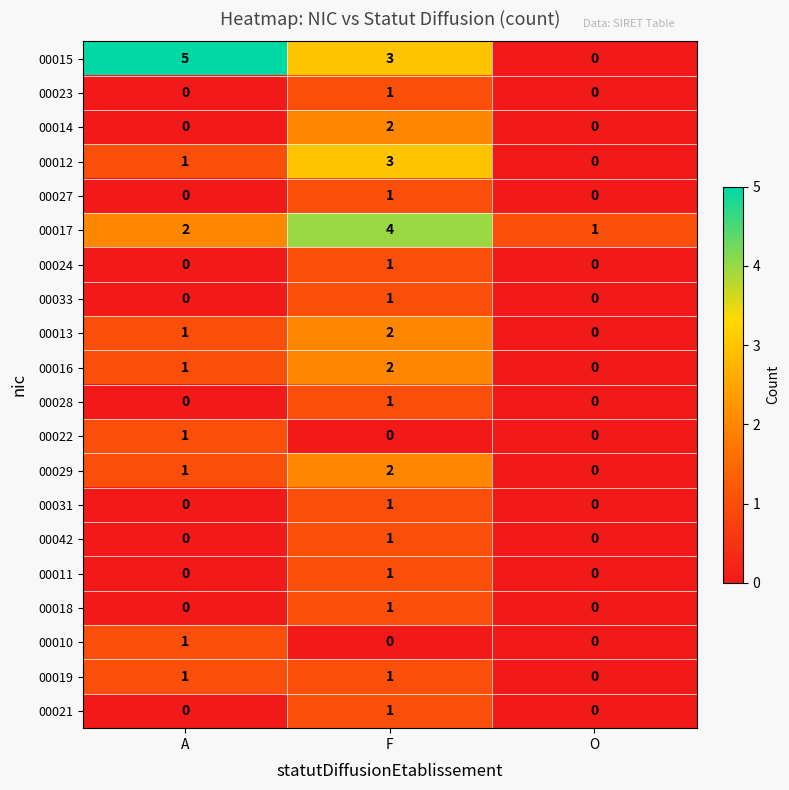

Is it true that 00031 equals 1 at F?

True